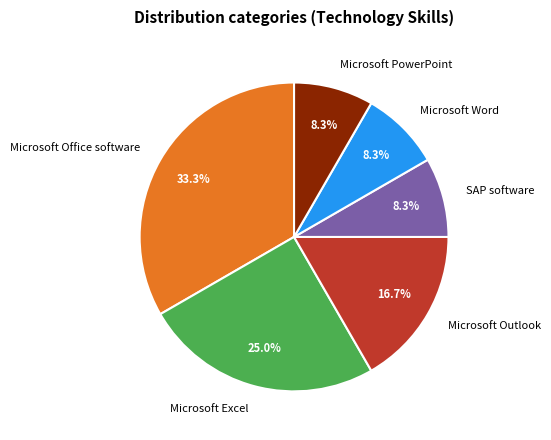

Does any single category account for the majority?

No